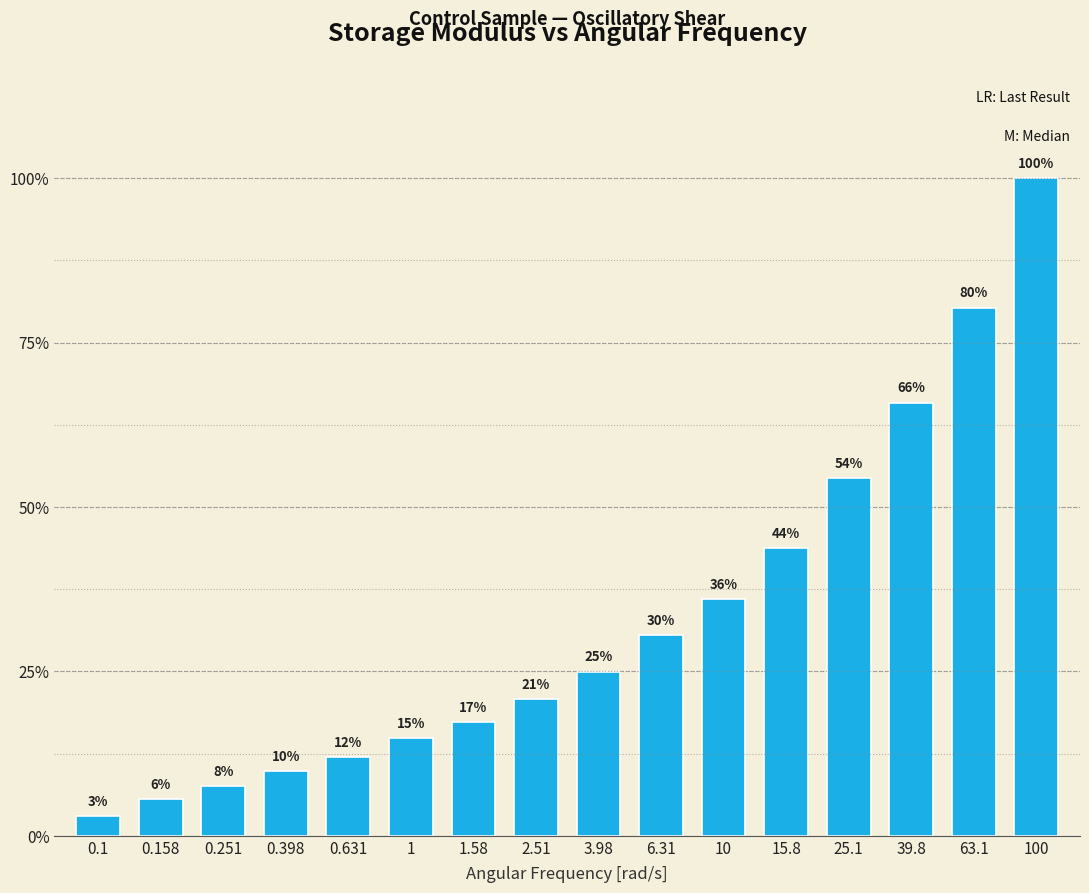

Which category has the highest value across all series?

100